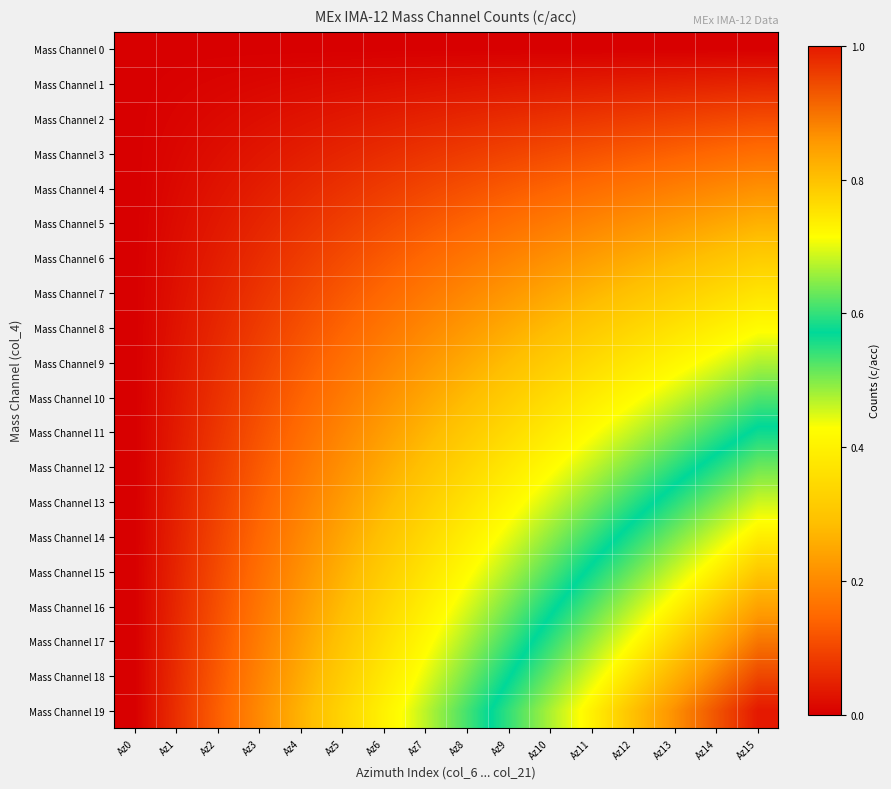

Which has a higher value, Az1 or Az8?

Az1